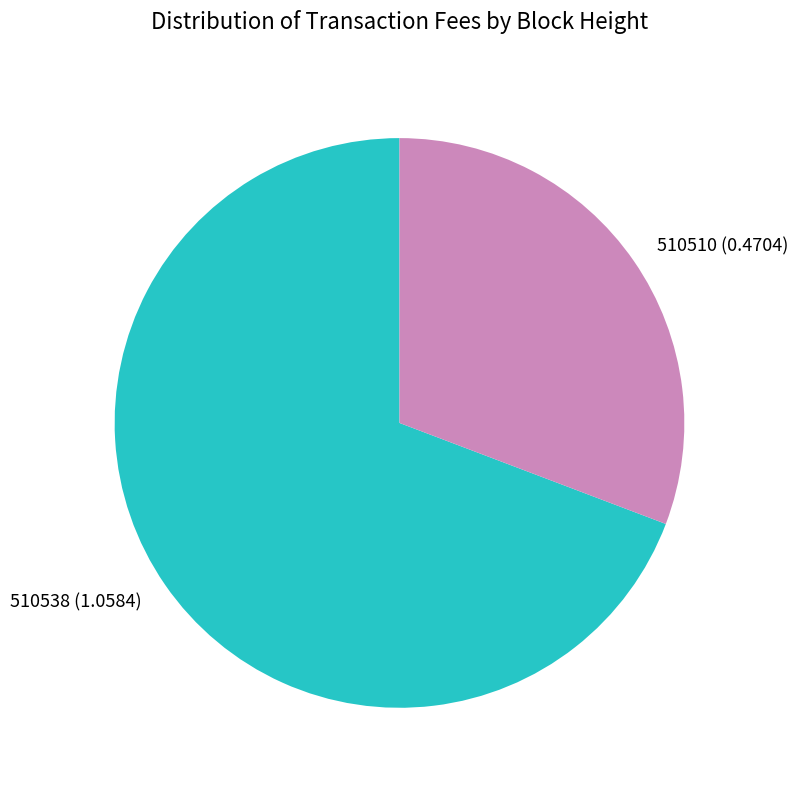

What is the smallest slice in the pie chart?

510510